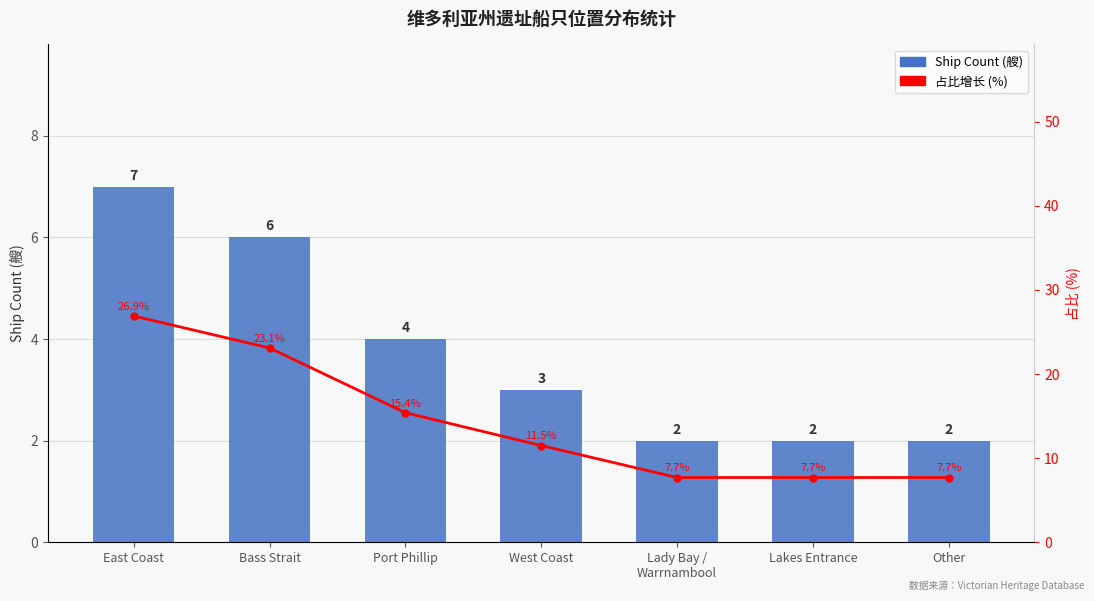

Is it true that 占比增长 (%) equals 12.9 at Other?

False